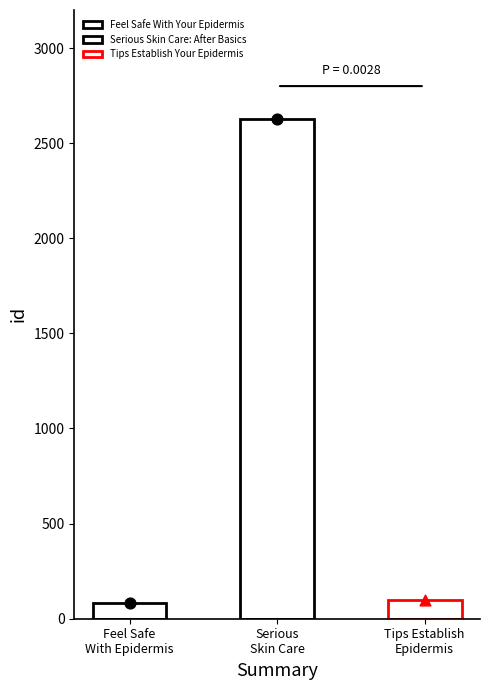

What is the ratio of the value at Serious Skin Care: After Basics to the value at Feel Safe With Your Epidermis?

31.7